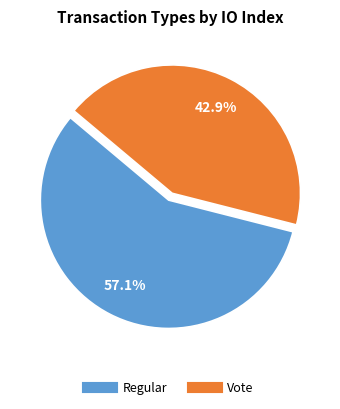

Is the sum of Vote and Regular greater than half?

Yes